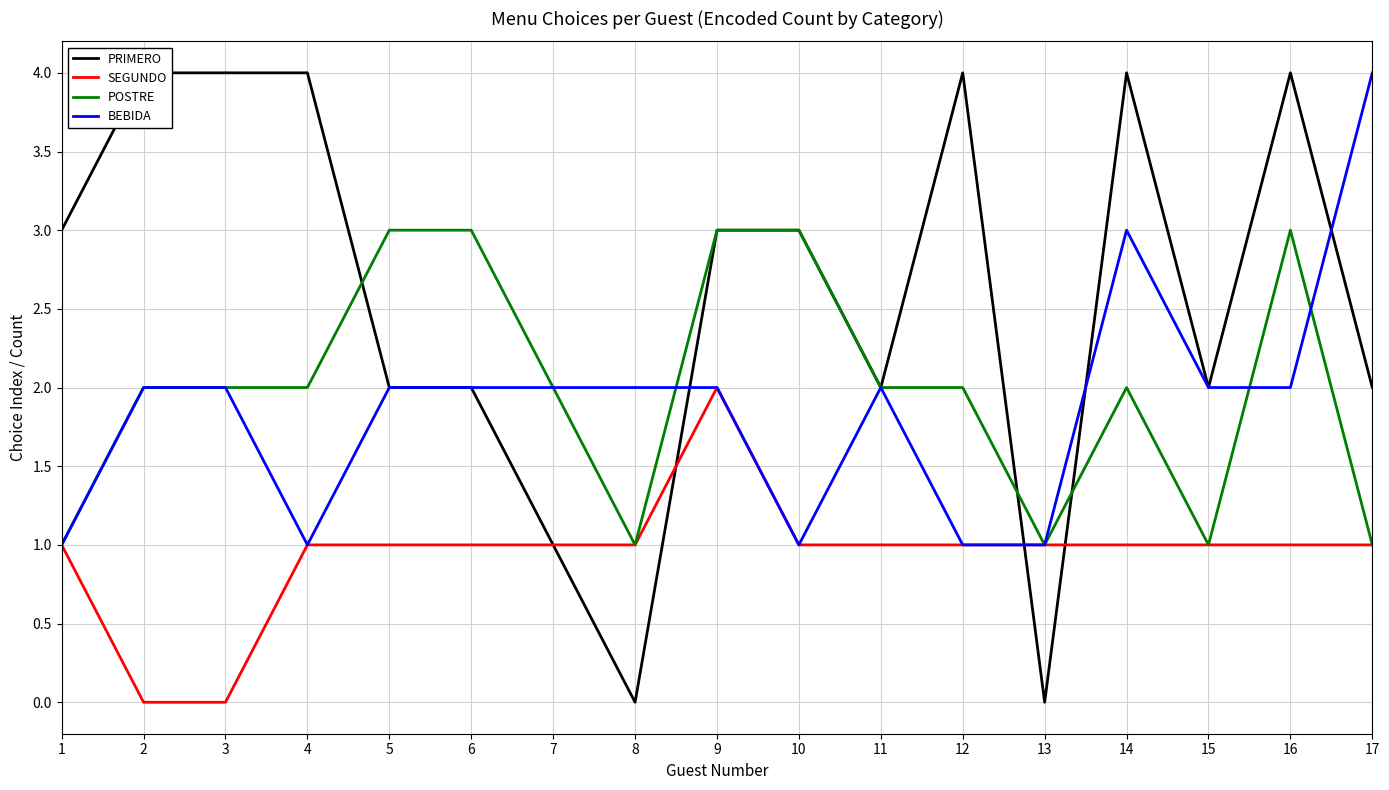

Is it true that BEBIDA equals 1 at 12?

False